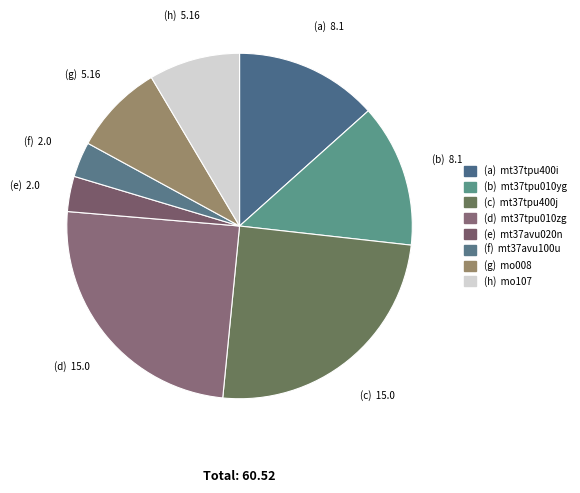

What is the largest slice in the pie chart?

mt37tpu400j